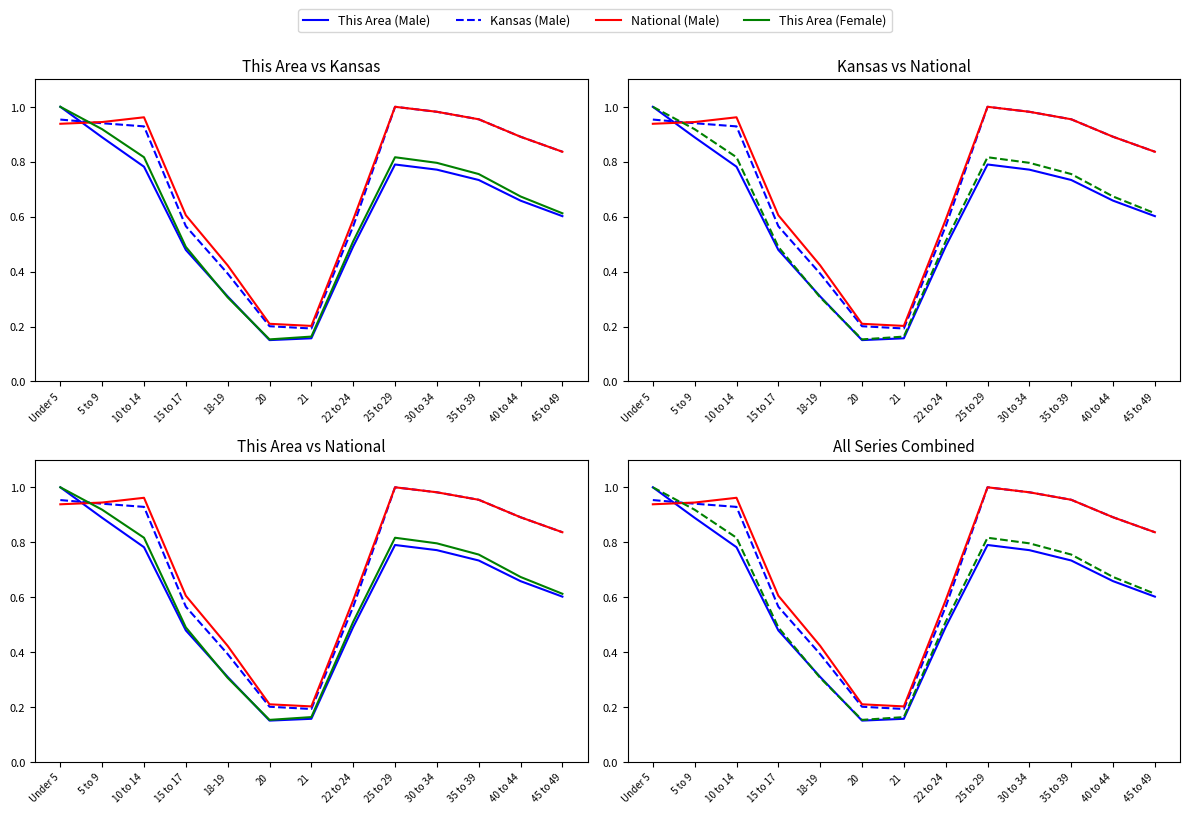

Reading right to left, extract all data points from this chart.

This Area (Male): 45 to 49=0.6	40 to 44=0.7	35 to 39=0.7	30 to 34=0.8	25 to 29=0.8	22 to 24=0.5	21=0.2	20=0.2	18-19=0.3	15 to 17=0.5	10 to 14=0.8	5 to 9=0.9	Under 5=1.0
Kansas (Male): 45 to 49=0.8	40 to 44=0.9	35 to 39=1.0	30 to 34=1.0	25 to 29=1.0	22 to 24=0.6	21=0.2	20=0.2	18-19=0.4	15 to 17=0.6	10 to 14=0.9	5 to 9=0.9	Under 5=1.0
National (Male): 45 to 49=0.8	40 to 44=0.9	35 to 39=1.0	30 to 34=1.0	25 to 29=1.0	22 to 24=0.6	21=0.2	20=0.2	18-19=0.4	15 to 17=0.6	10 to 14=1.0	5 to 9=0.9	Under 5=0.9
This Area (Female): 45 to 49=0.6	40 to 44=0.7	35 to 39=0.8	30 to 34=0.8	25 to 29=0.8	22 to 24=0.5	21=0.2	20=0.2	18-19=0.3	15 to 17=0.5	10 to 14=0.8	5 to 9=0.9	Under 5=1.0